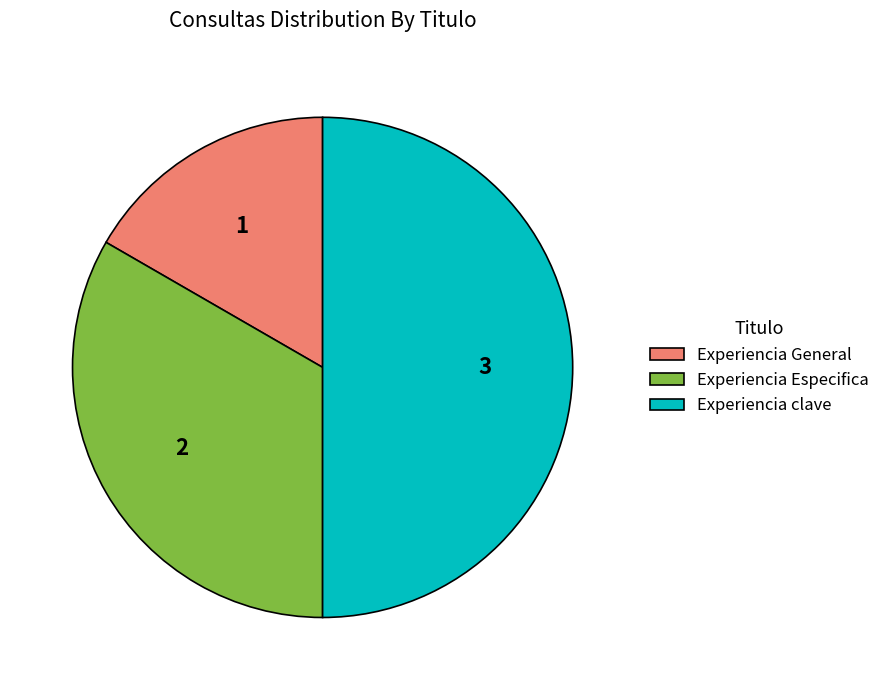

Which slice is the largest?

Experiencia clave